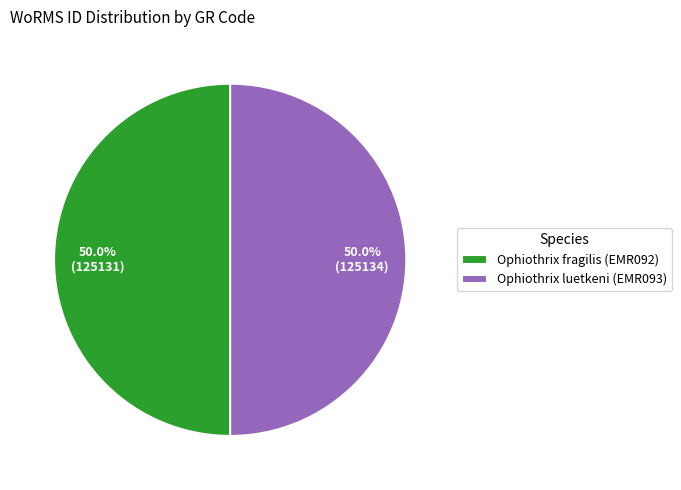

Combined, do Ophiothrix fragilis (EMR092) and Ophiothrix luetkeni (EMR093) account for over 50%?

Yes